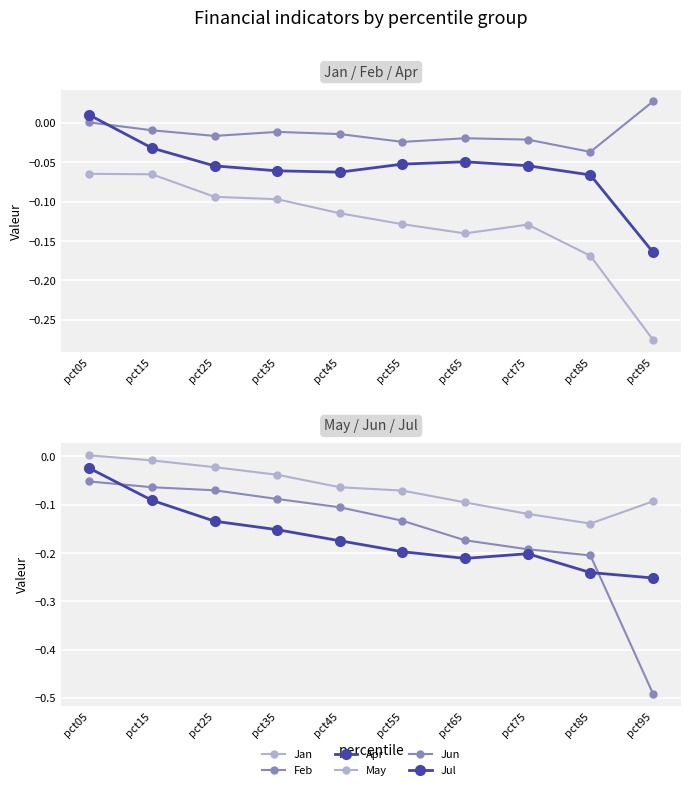

What is the value of the Apr point at the 9th from the left?

-0.1